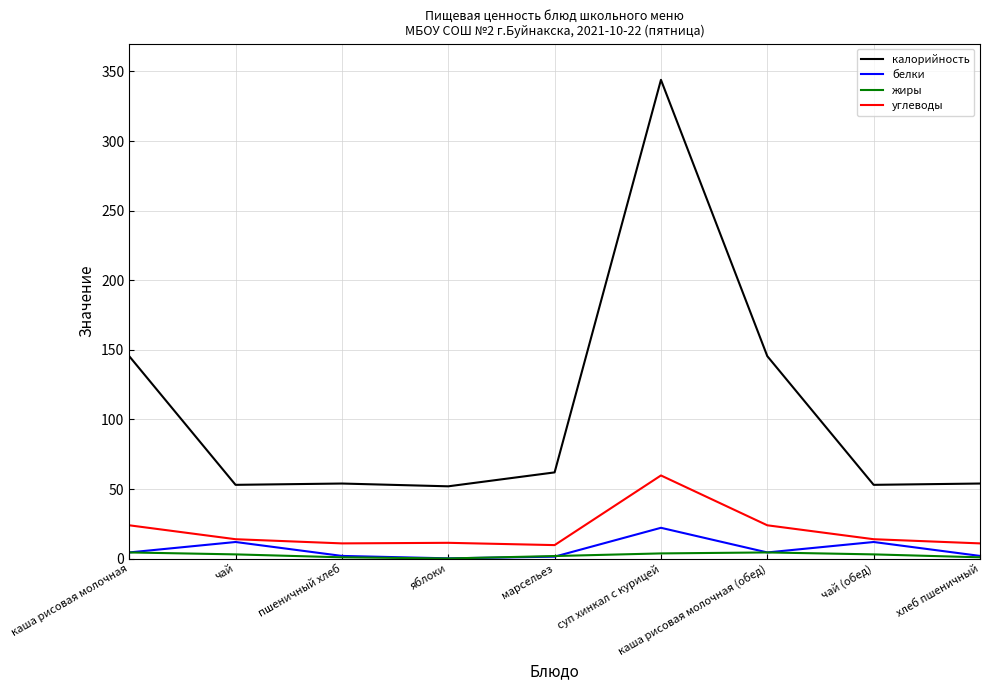

What are all the series names shown in the legend?

калорийность, белки, жиры, углеводы